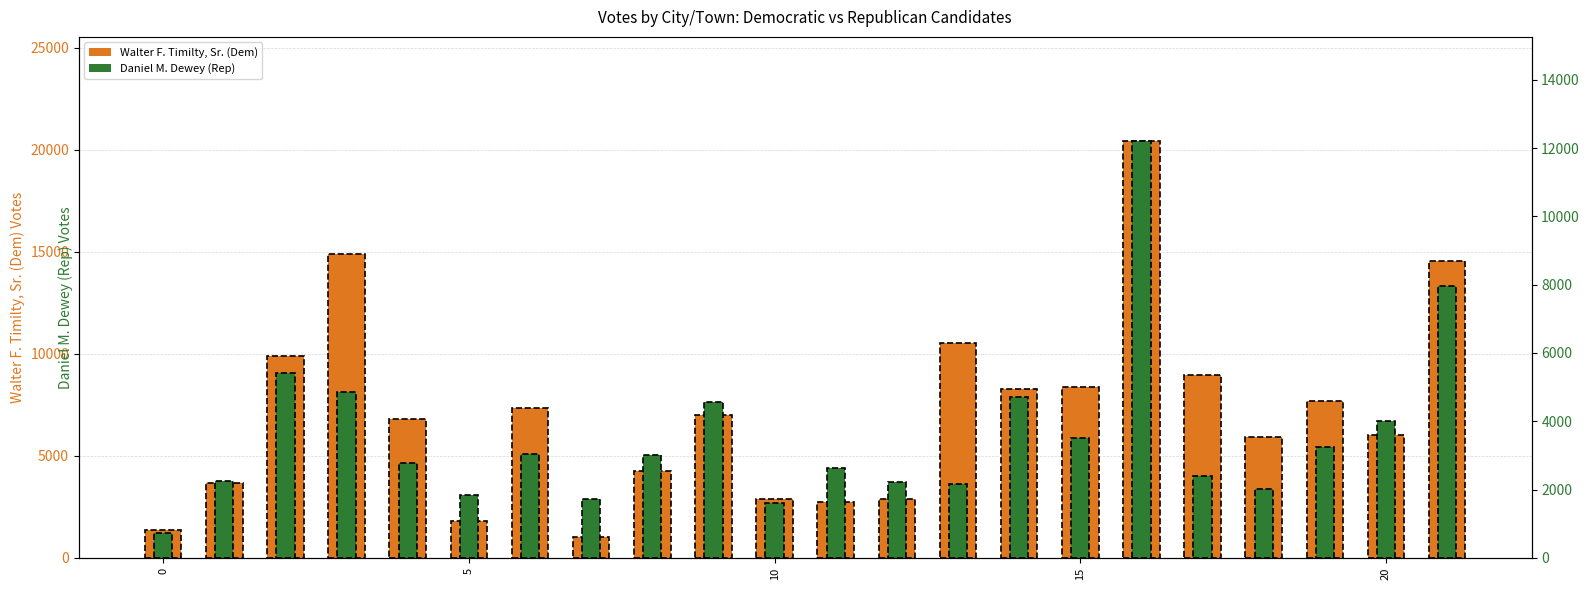

What is the value of the Daniel M. Dewey (Rep) bar at the 22nd from the left?

7972